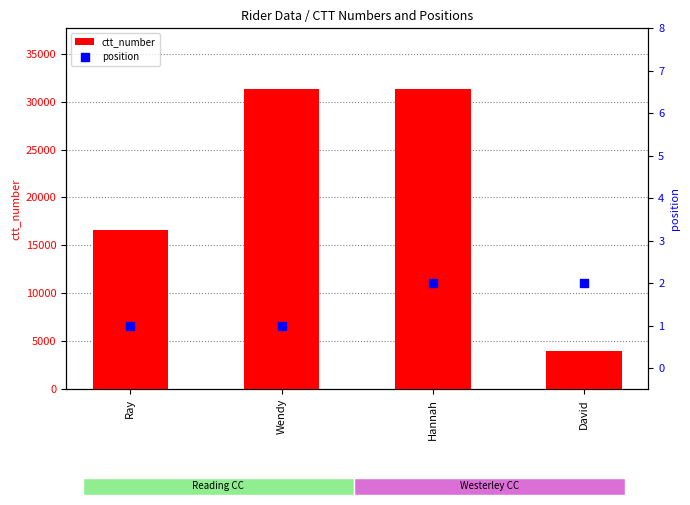

Which series contains the lowest Y value?

position